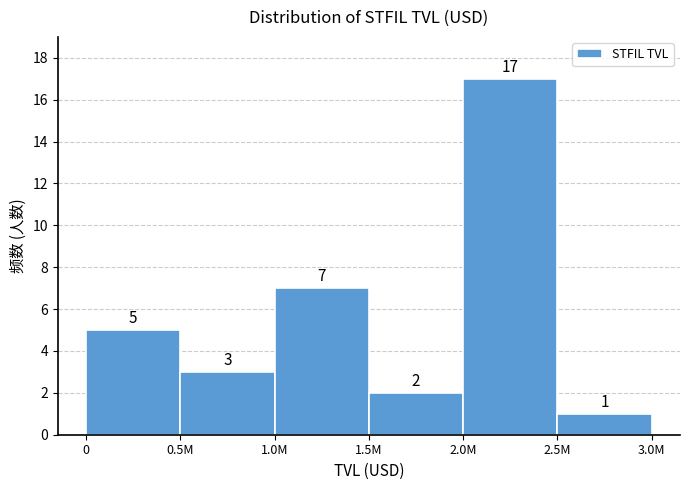

Reading left to right, what are all the values shown in this chart?

5	3	7	2	17	1